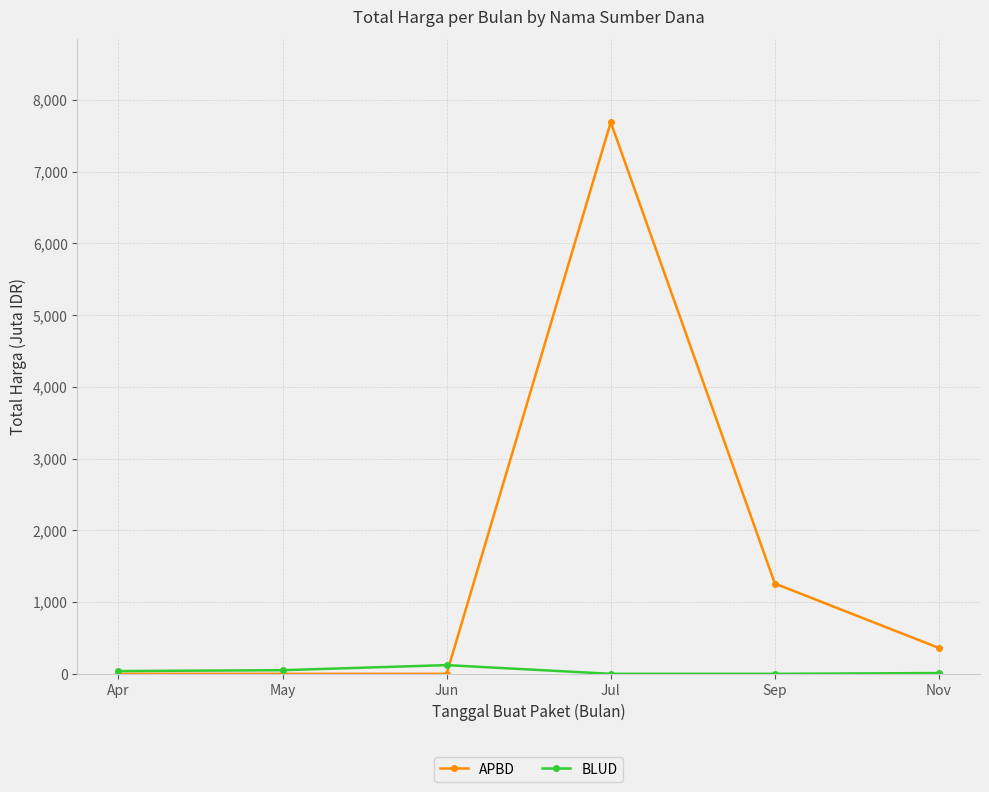

What is the sum of all APBD values?

9308.6